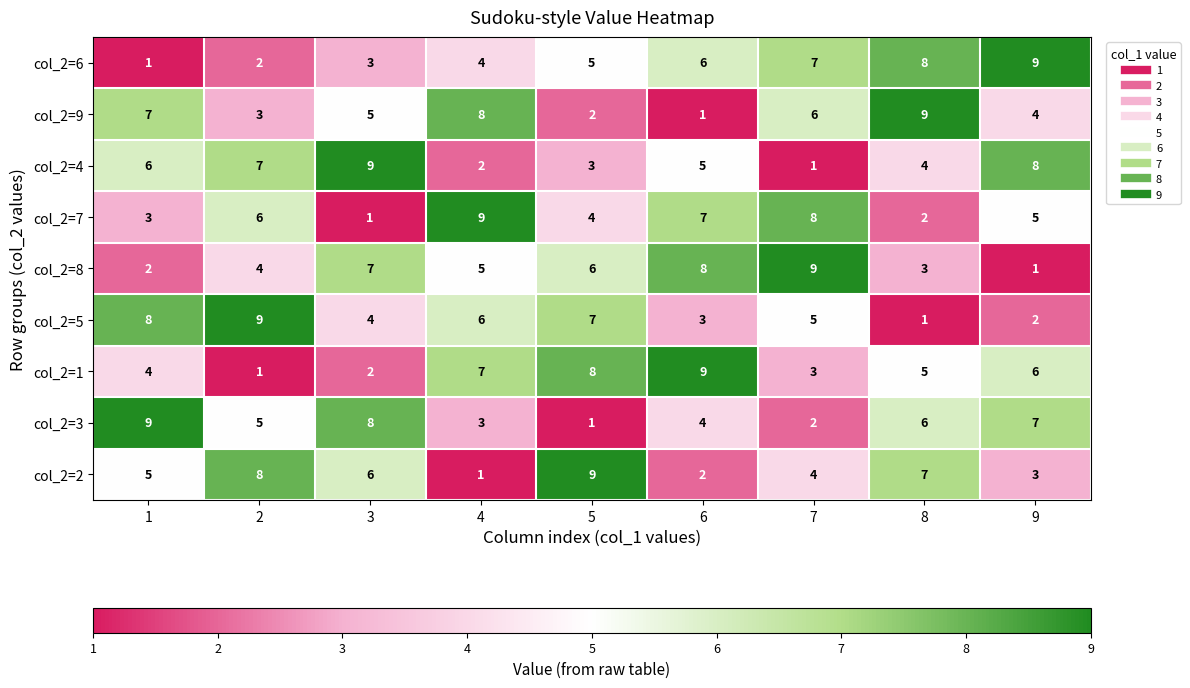

Between 8 and 9, which series saw the biggest shift?

col_2=9